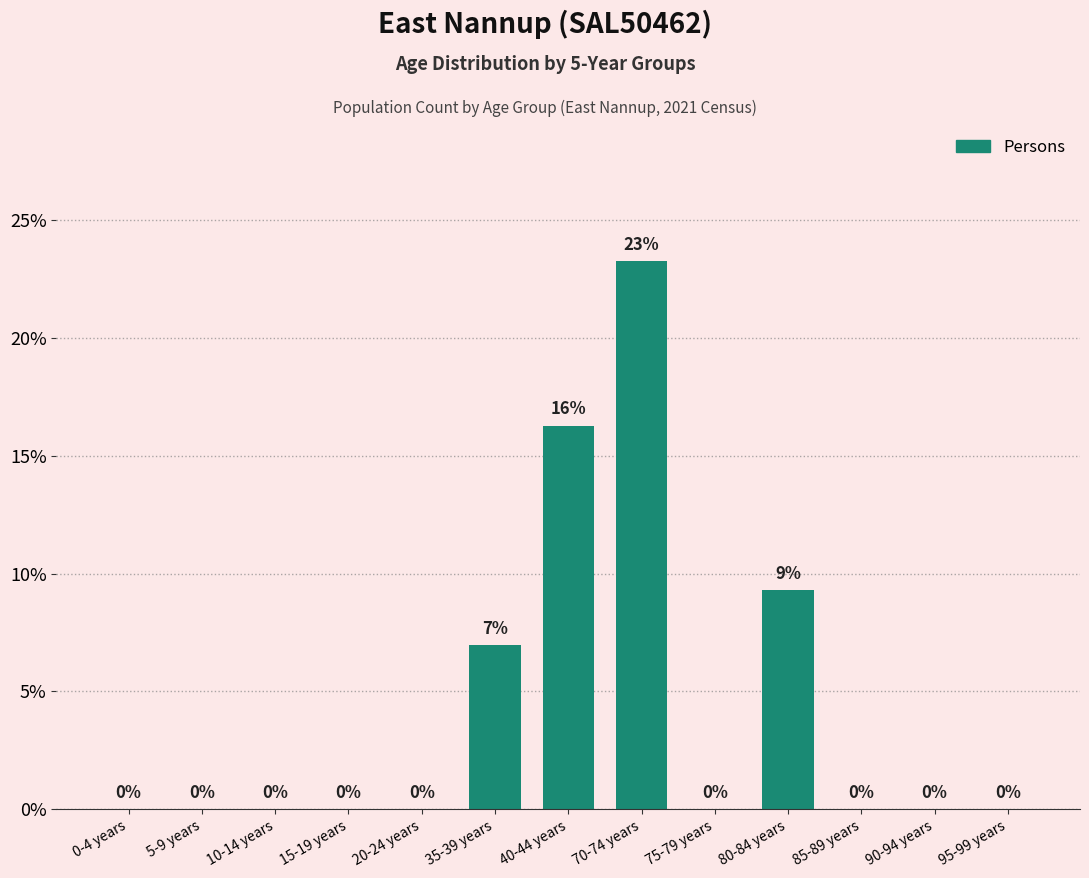

At which label is the value closest to 11?

80-84 years